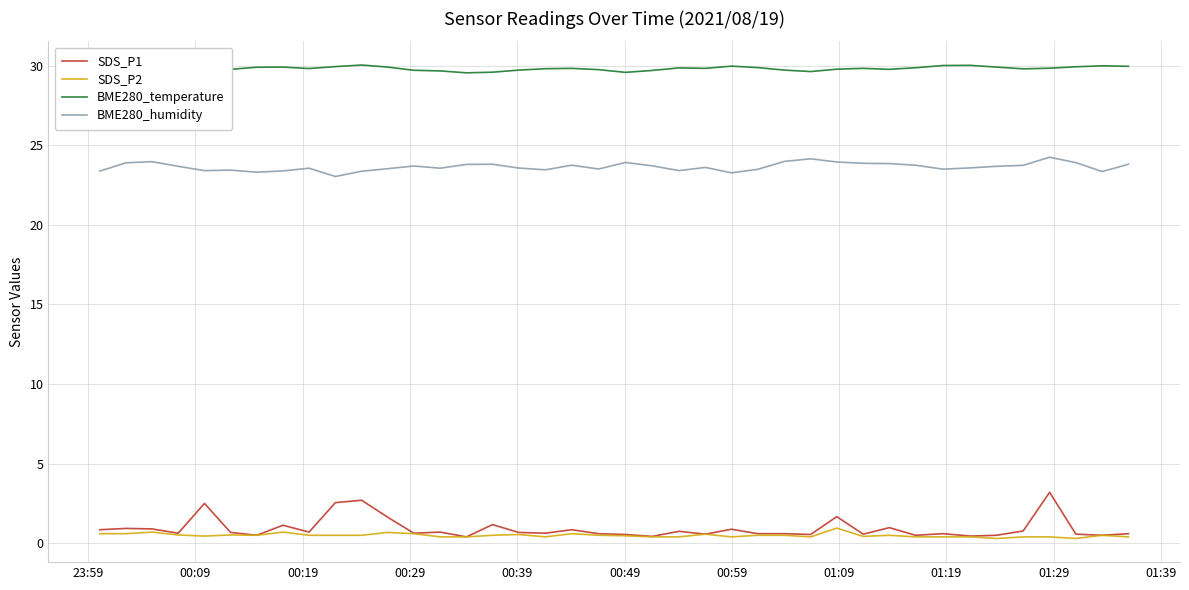

True or false: BME280_humidity and SDS_P1 intersect in this chart.

False